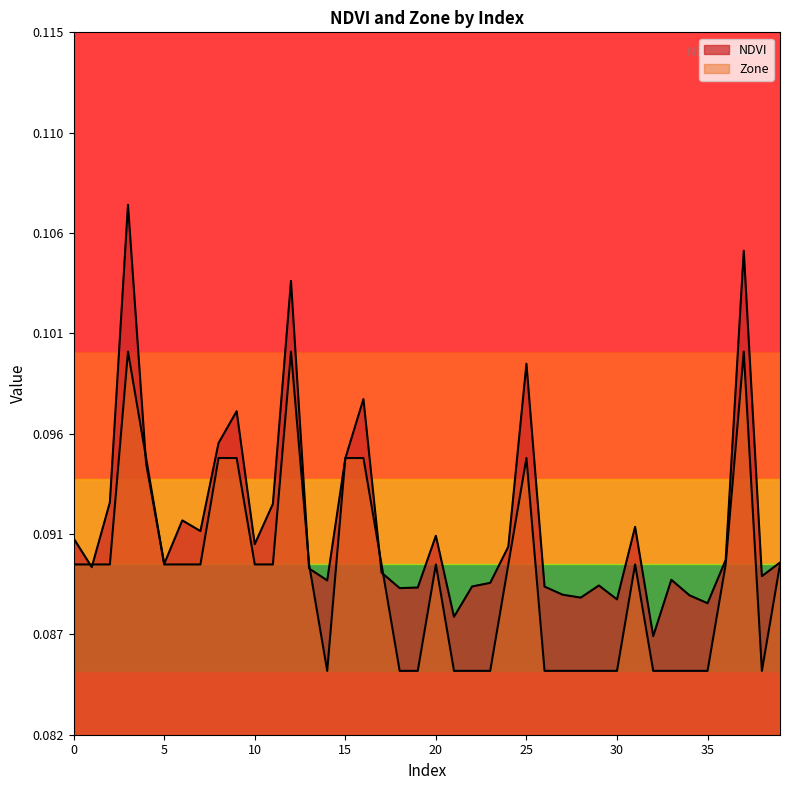

The Zone series shows 0.0 at 4. True or false?

False